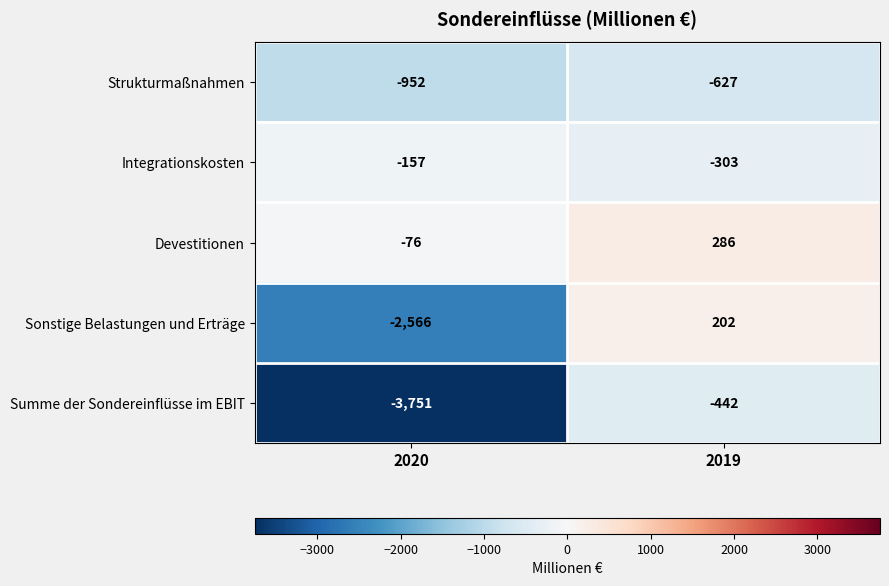

What is the difference between the maximum and minimum values in the Sonstige Belastungen und Erträge series?

2768